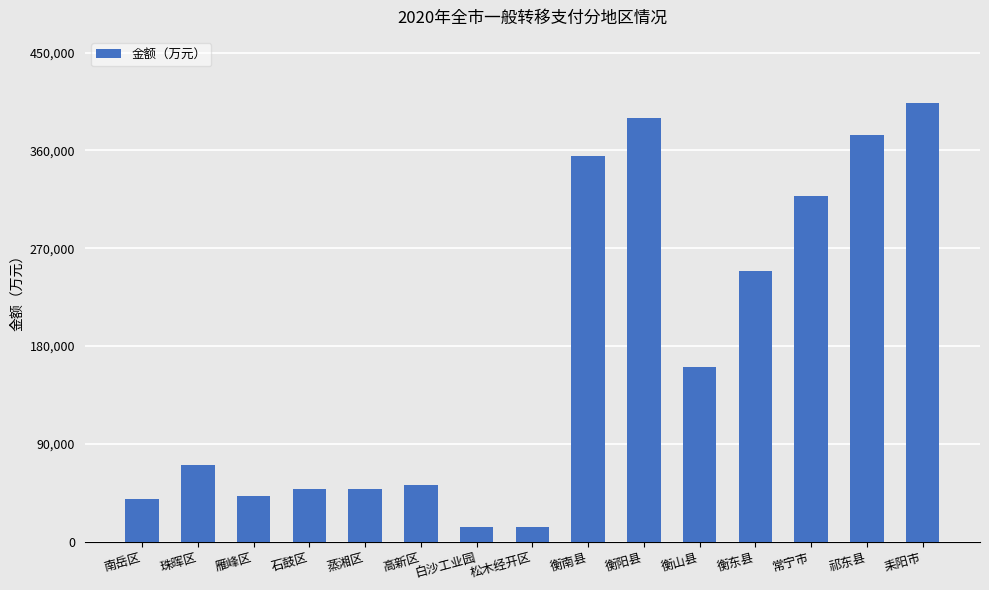

True or false: the data shows 146956 at 衡南县.

False